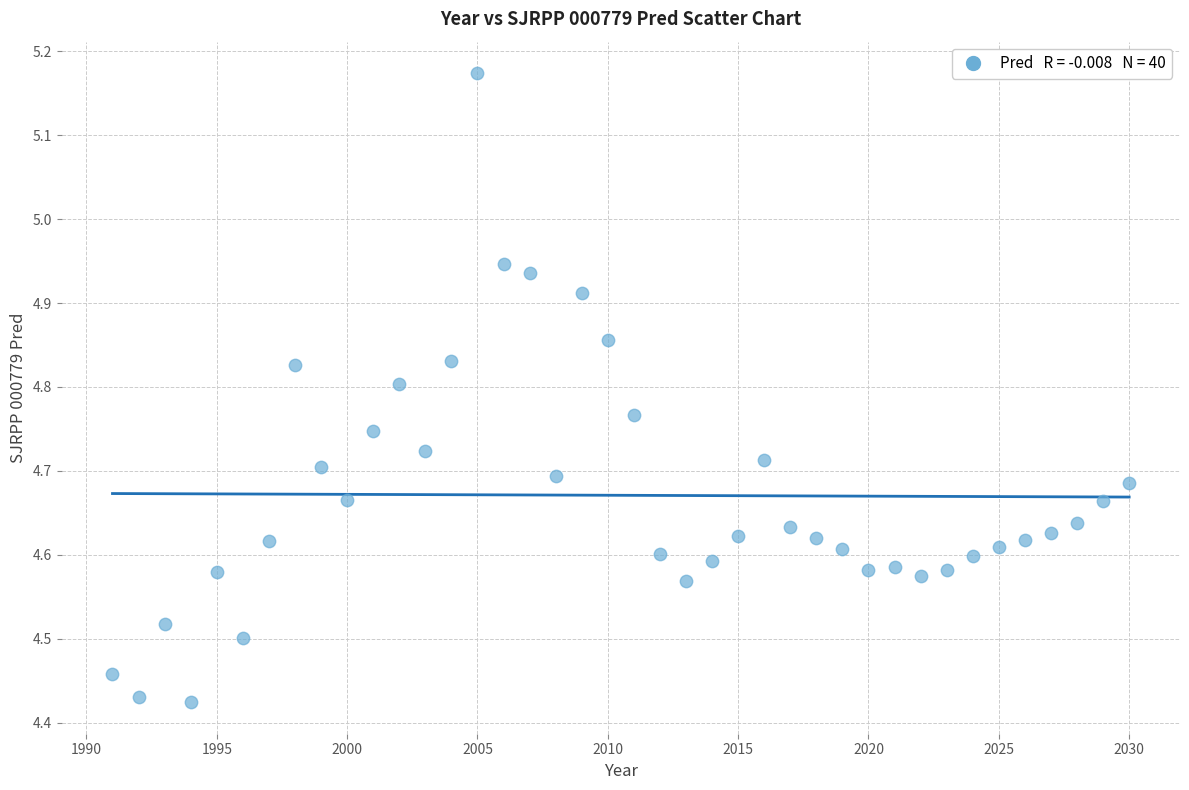

What is the range of X values (max minus min)?

39.0